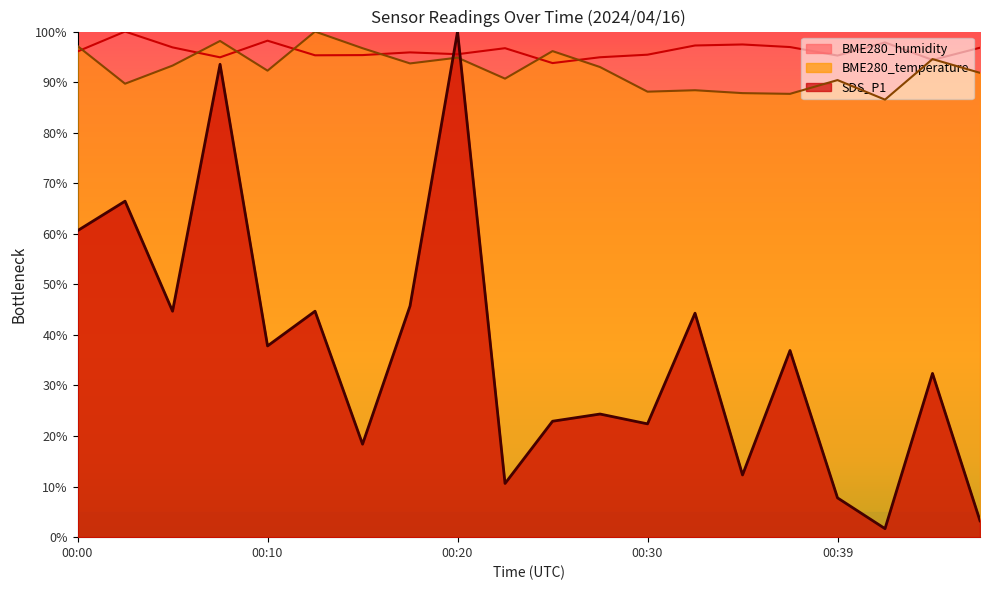

Is it true that BME280_temperature equals 37.6 at 00:39?

False